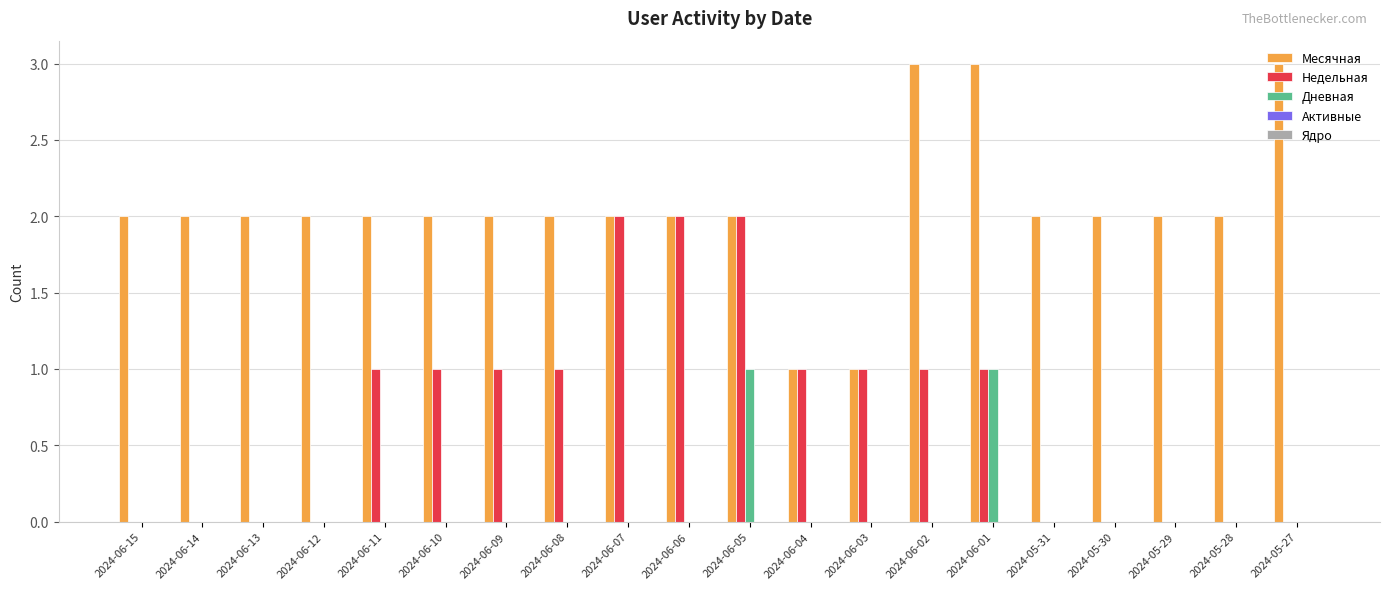

Between 2024-06-15 and 2024-06-06, which series saw the biggest shift?

Недельная